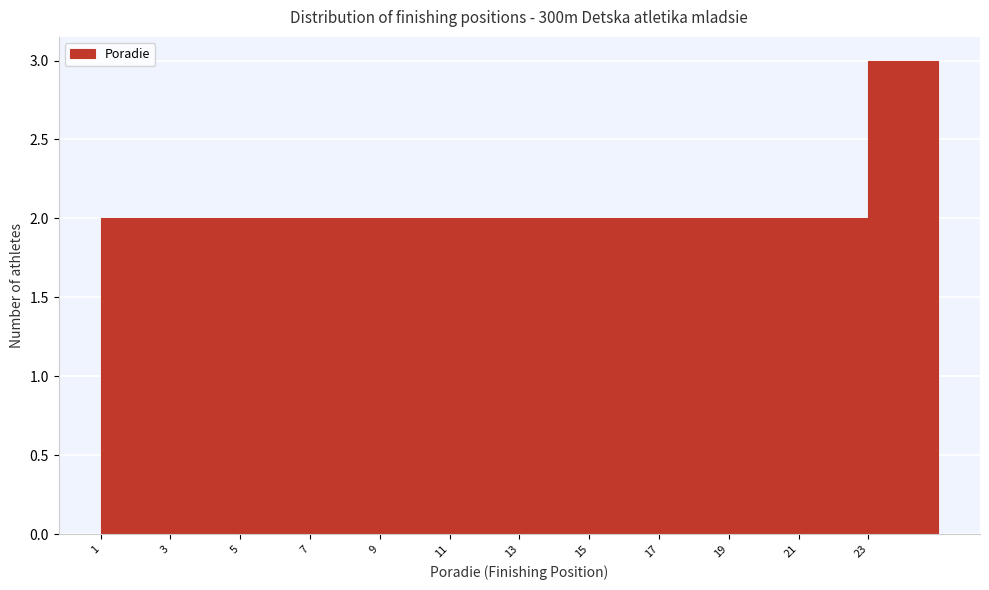

Reading left to right, transcribe this chart: for each bar, give the range it covers on the x-axis and its height. The values are not printed on the chart, so give them approximately, as read against the axis.

1 to 3: 2
3 to 5: 2
5 to 7: 2
7 to 9: 2
9 to 11: 2
11 to 13: 2
13 to 15: 2
15 to 17: 2
17 to 19: 2
19 to 21: 2
21 to 23: 2
23 to 25: 3